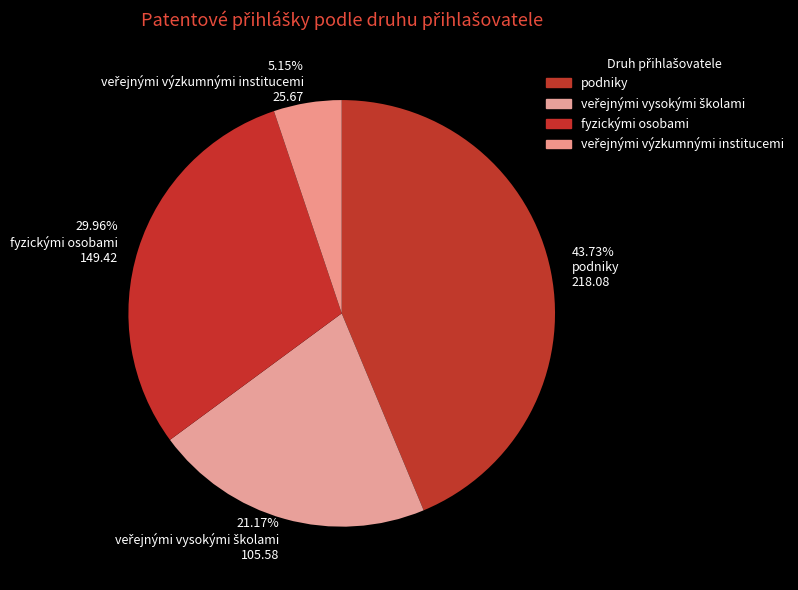

How many slices are in this pie chart?

4